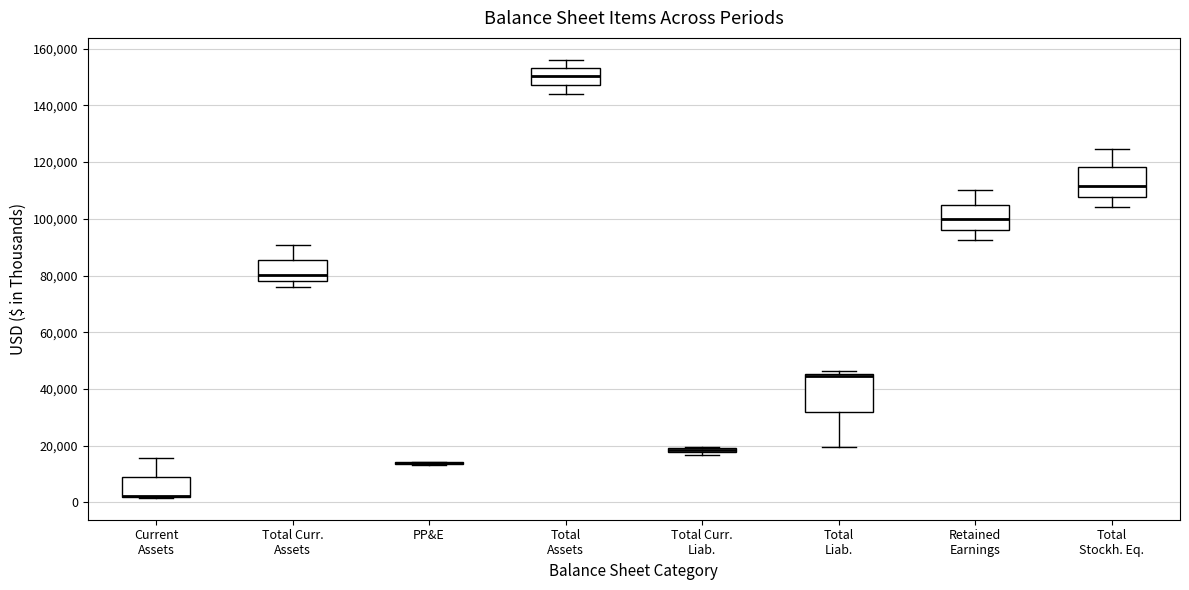

Comparing the boxes themselves (not the whiskers), which one is the tallest?

Total Liab.